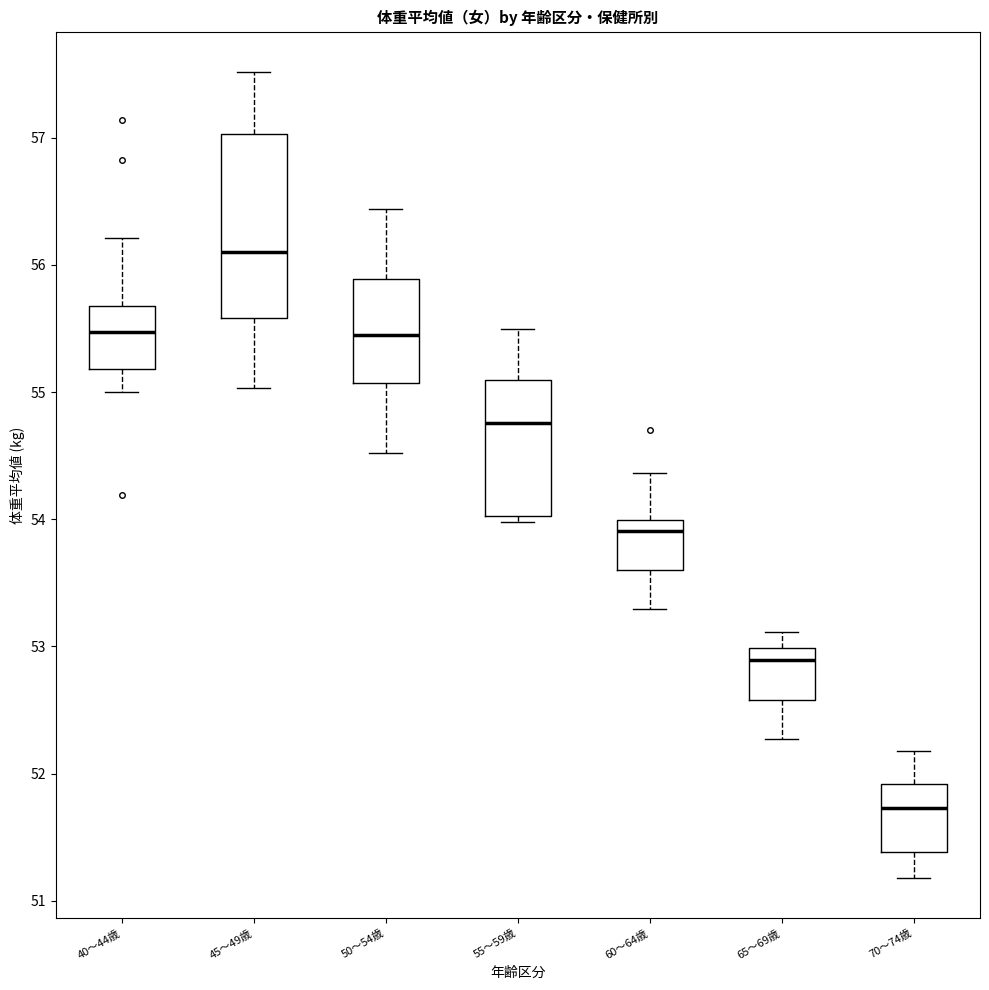

Reading left to right, transcribe this box plot: for each box, give where its median line is, the range the box spans, and where its two whiskers end, as read against the y-axis. The values are not printed on the chart, so give them approximately, as read against the axis.

40～44歳: median 55.5, box 55.2 to 55.7, whiskers 55.0 to 56.2
45～49歳: median 56.1, box 55.6 to 57.0, whiskers 55.0 to 57.5
50～54歳: median 55.4, box 55.1 to 55.9, whiskers 54.5 to 56.4
55～59歳: median 54.8, box 54.0 to 55.1, whiskers 54.0 (just below the box's lower edge) to 55.5
60～64歳: median 53.9, box 53.6 to 54.0, whiskers 53.3 to 54.4
65～69歳: median 52.9, box 52.6 to 53.0, whiskers 52.3 to 53.1
70～74歳: median 51.7, box 51.4 to 51.9, whiskers 51.2 to 52.2